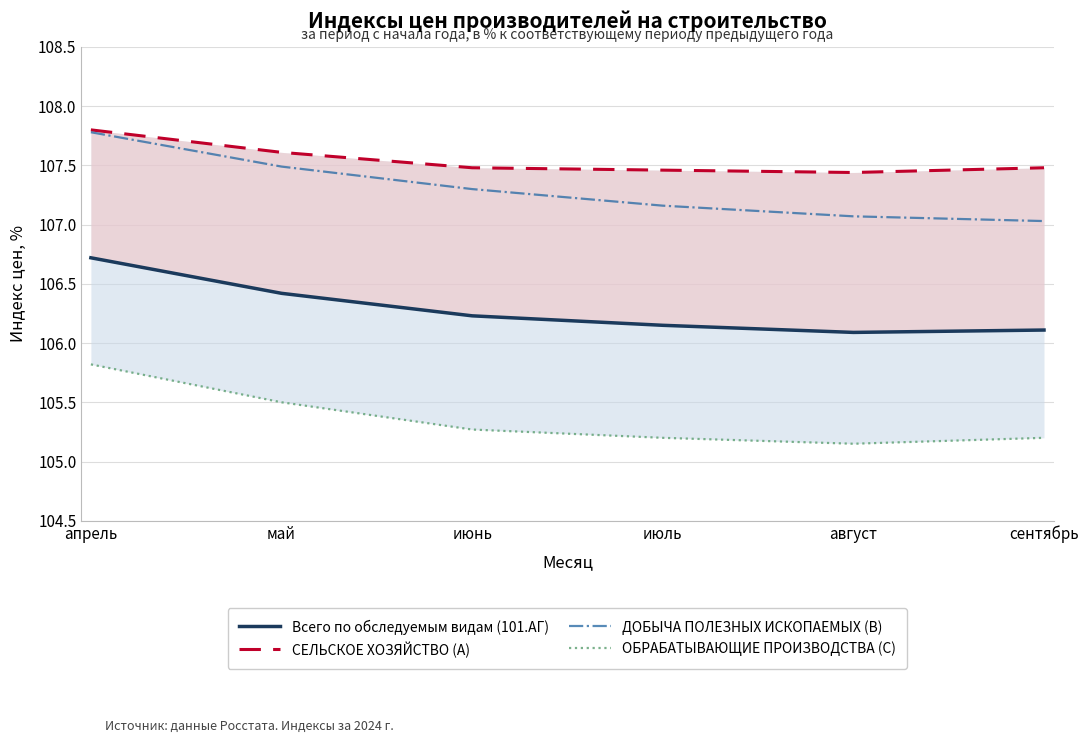

What is the value of the ОБРАБАТЫВАЮЩИЕ ПРОИЗВОДСТВА (C) point at the 2nd from the left?

105.5